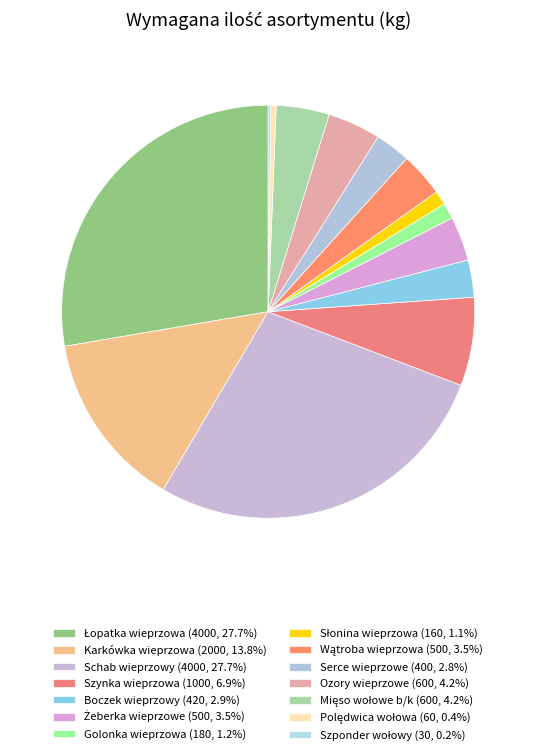

True or false: Łopatka wieprzowa accounts for 28% of the total.

True